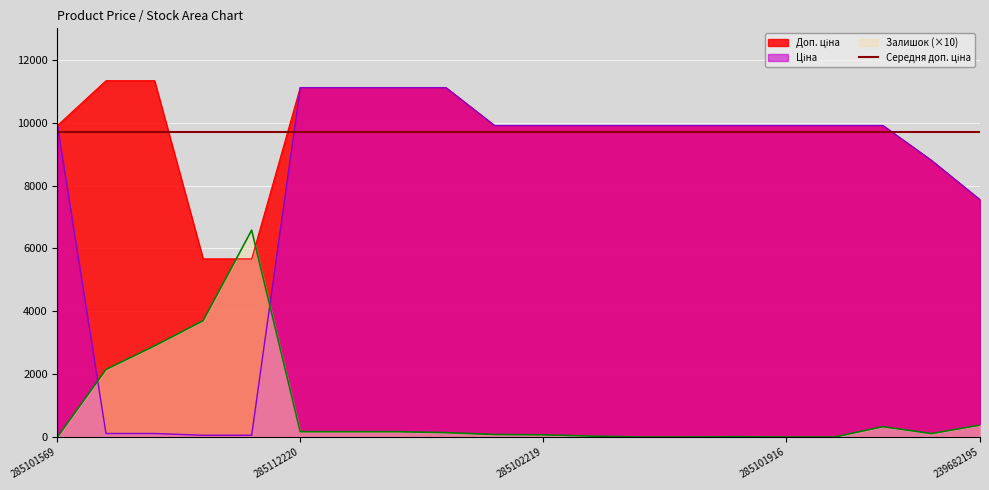

Reading left to right, list all the values displayed in this chart.

Ціна: 285101569=9908.5	239772195=113.3	239772179=113.3	239732195=56.7	239732179=56.7	285112220=11113.6	285112217=11113.6	285111961=11113.6	285111912=11113.6	285102221=9908.5	285102219=9908.5	285102218=9908.5	285102216=9908.5	285102120=9908.5	285102044=9908.5	285101916=9908.5	285101915=9908.5	285101913=9908.5	248922198=8797.6	239682195=7545.9
Доп. ціна: 285101569=9908.5	239772195=11334.0	239772179=11334.0	239732195=5667.0	239732179=5667.0	285112220=11113.6	285112217=11113.6	285111961=11113.6	285111912=11113.6	285102221=9908.5	285102219=9908.5	285102218=9908.5	285102216=9908.5	285102120=9908.5	285102044=9908.5	285101916=9908.5	285101915=9908.5	285101913=9908.5	248922198=8797.6	239682195=7545.9
Залишок: 285101569=0.0	239772195=2150.0	239772179=2900.0	239732195=3700.0	239732179=6580.0	285112220=170.0	285112217=170.0	285111961=170.0	285111912=140.0	285102221=80.0	285102219=70.0	285102218=30.0	285102216=0.0	285102120=0.0	285102044=10.0	285101916=0.0	285101915=0.0	285101913=330.0	248922198=110.0	239682195=380.0